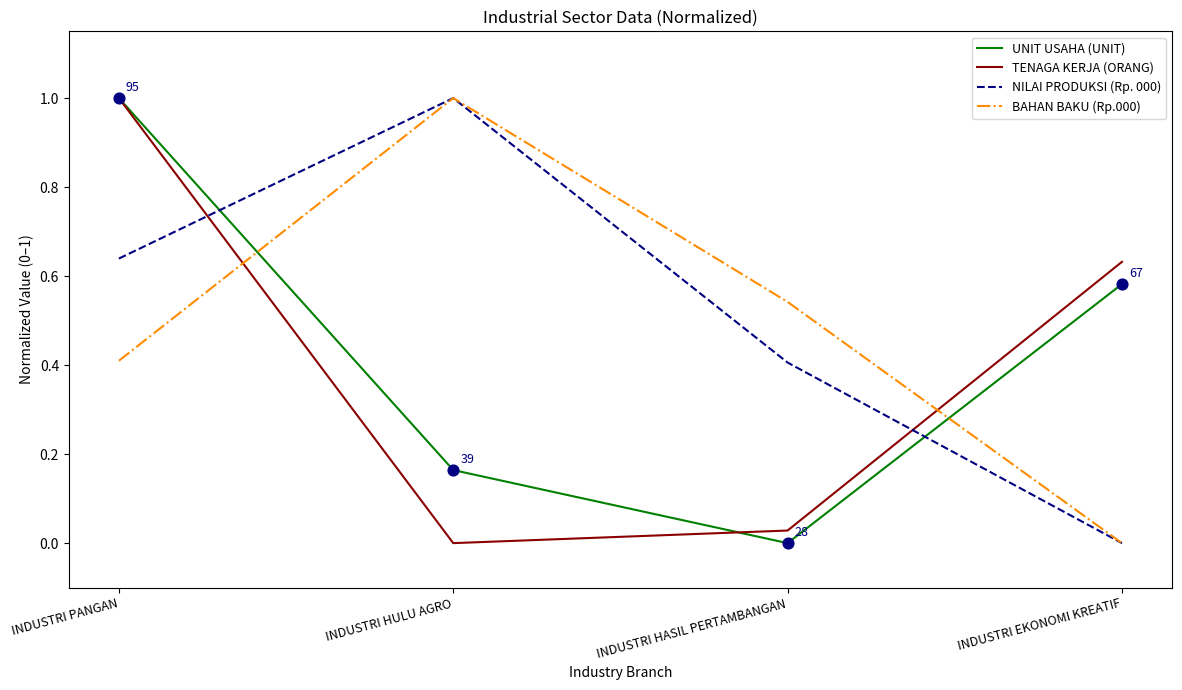

At which category is the sum across all series the highest?

INDUSTRI PANGAN